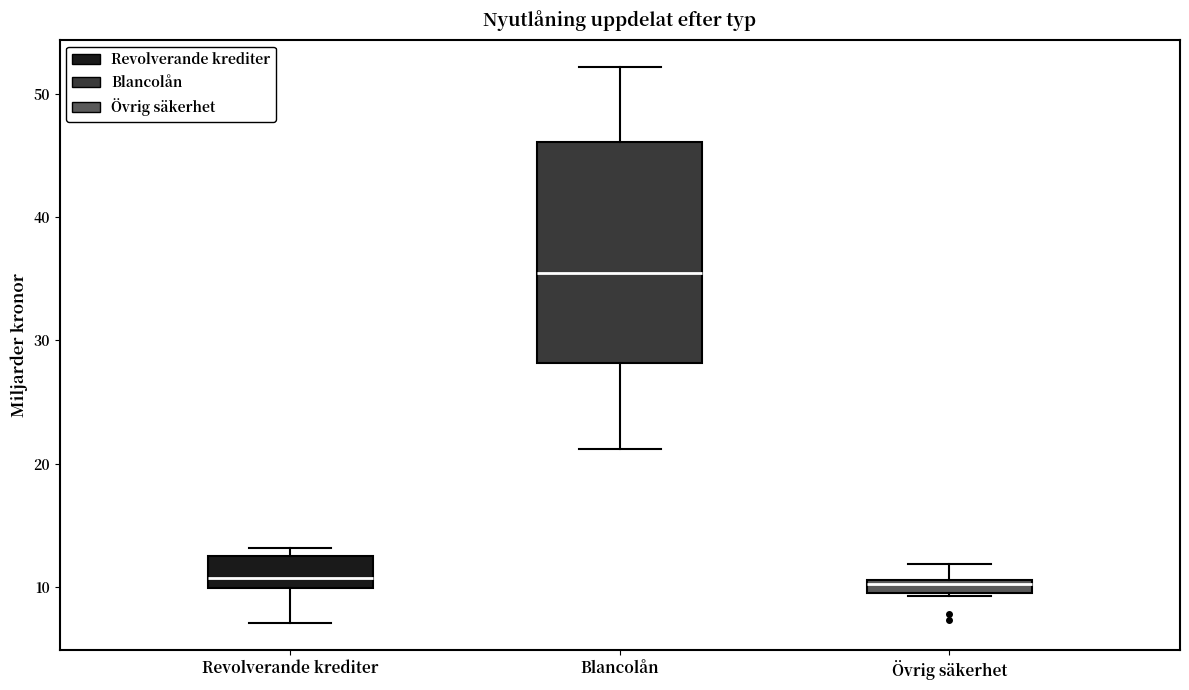

Comparing the boxes themselves (not the whiskers), which one is the tallest?

Blancolån